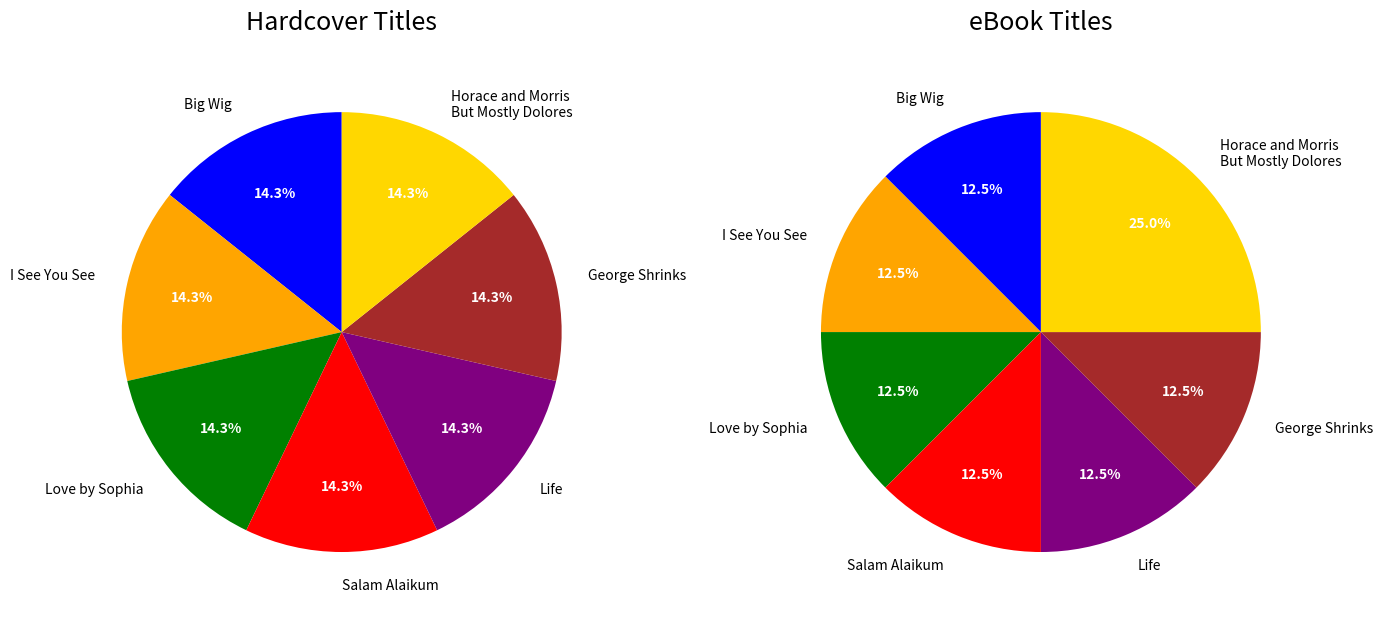

Is Love by Sophia the majority of the pie?

No